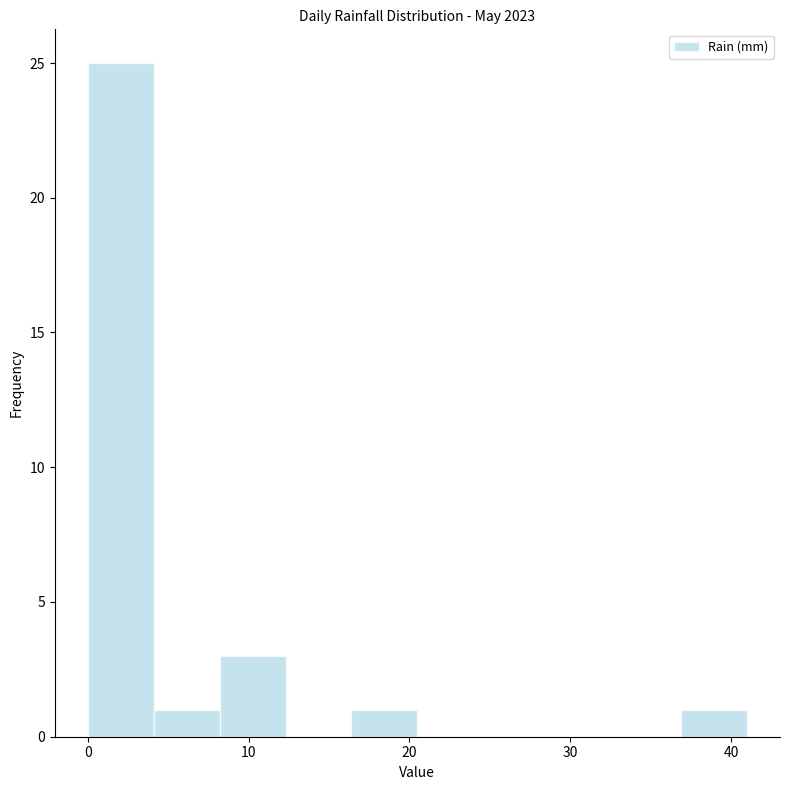

Which range on the x-axis has the tallest bar?

0.0 to 4.1